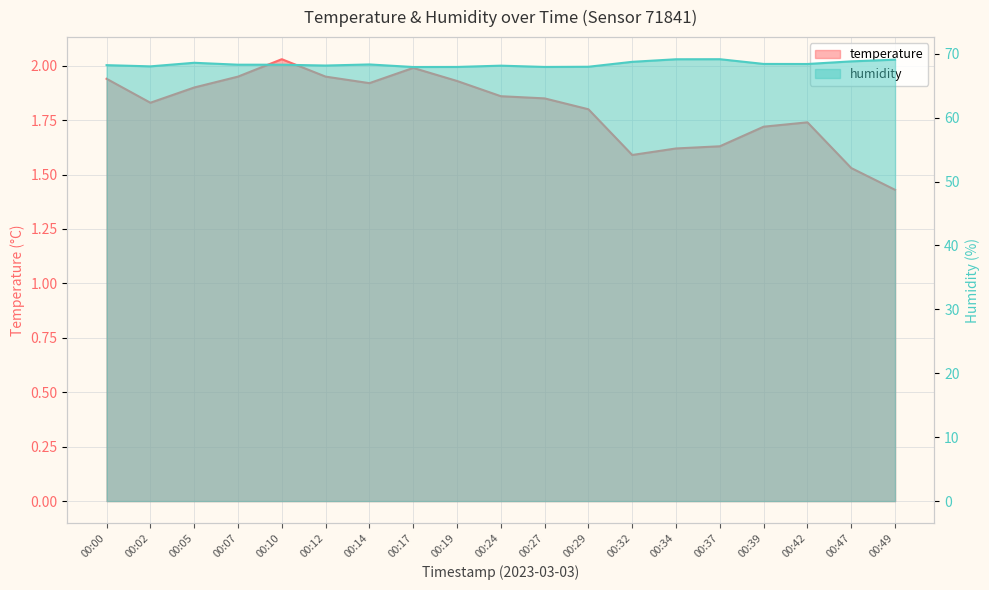

Is it true that humidity equals 114.2 at 00:32?

False